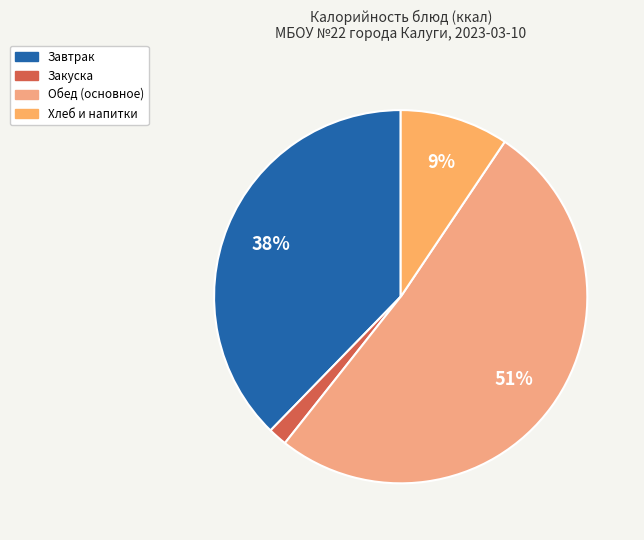

Rank the categories by value from highest to lowest.

Обед (основное), Завтрак, Хлеб и напитки, Закуска